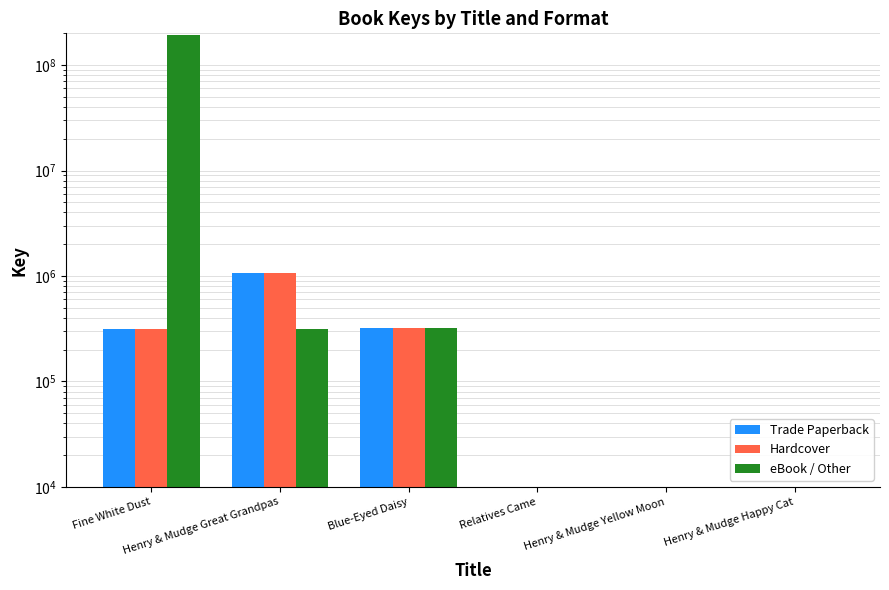

How many values in the Hardcover series are below 317503?

3